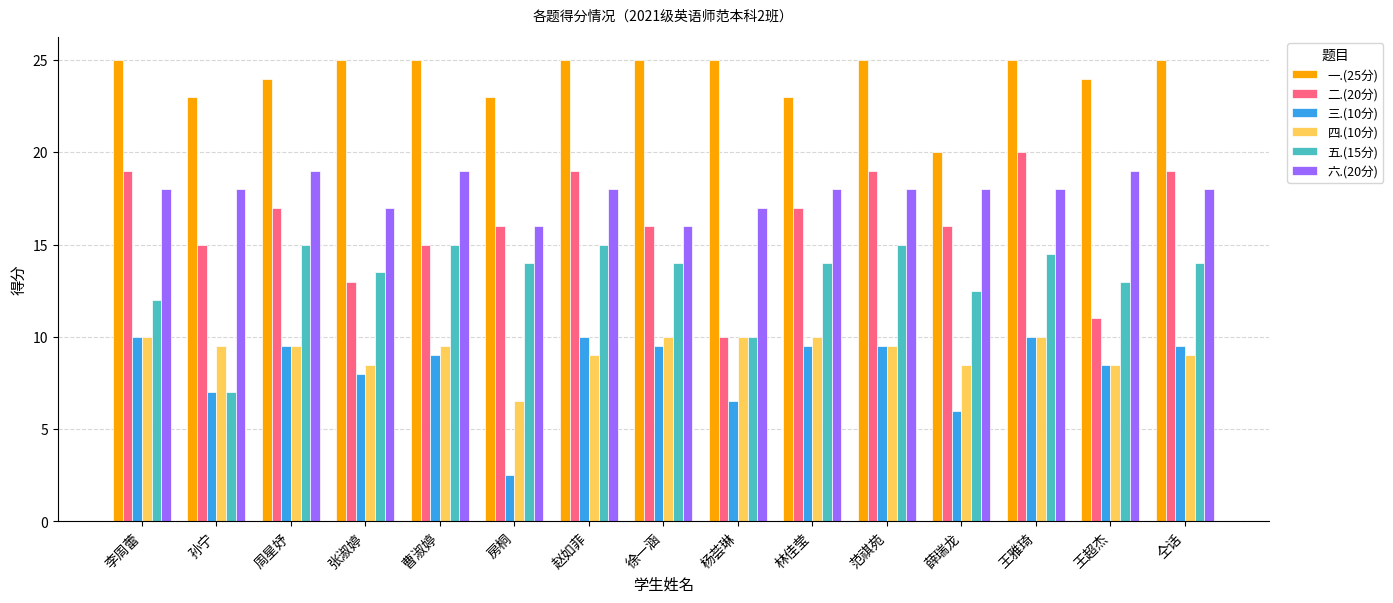

The 五.(15分) series shows 14.0 at 徐一涵. True or false?

True